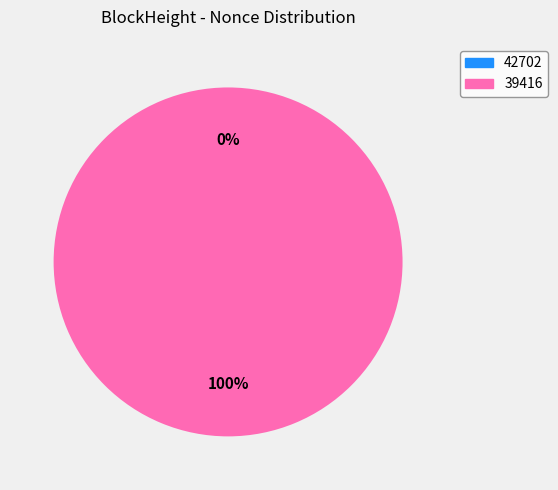

To the nearest percent, what is the combined percentage of 42702 and 39416?

100%